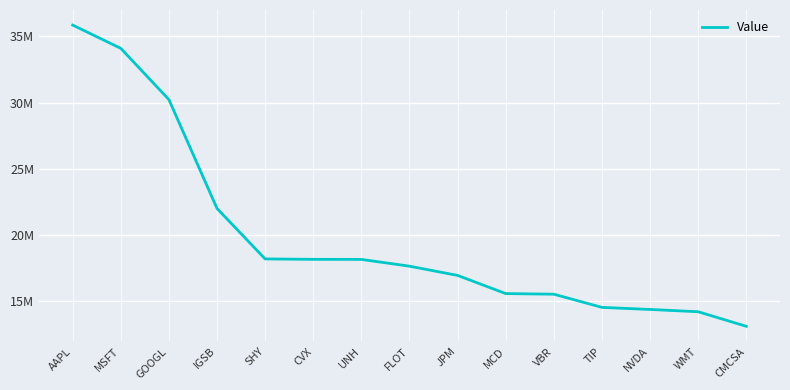

What is the smallest value displayed?

13118000